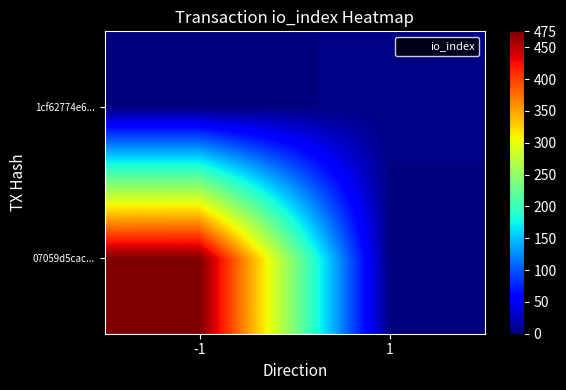

Reading left to right, extract all data points from this chart.

07059d5cac...: -1=475	1=0
1cf62774e6...: -1=0	1=3